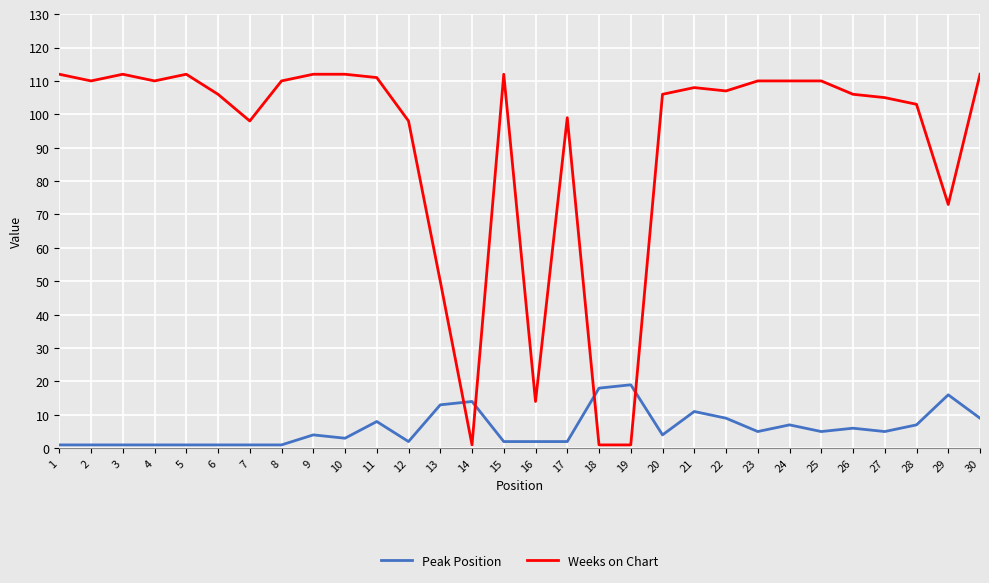

Is the value of Peak Position at 11 greater than the value of Weeks on Chart at 1?

No